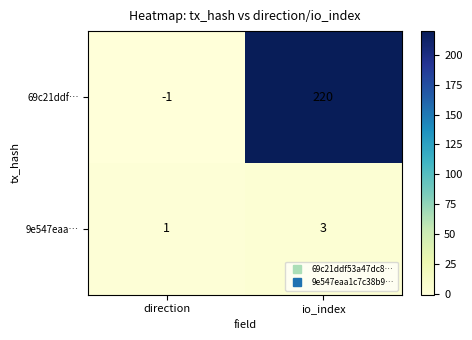

Which series has the largest total across all categories?

69c21ddf…